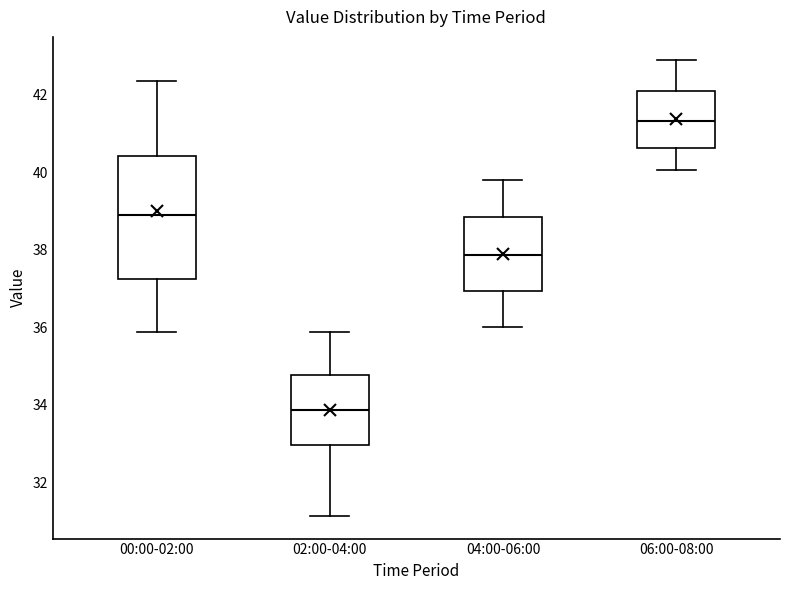

Reading left to right, transcribe this box plot: for each box, give where its median line is, the range the box spans, and where its two whiskers end, as read against the y-axis. The values are not printed on the chart, so give them approximately, as read against the axis.

00:00-02:00: median 38.8, box 37.2 to 40.4, whiskers 35.8 to 42.4
02:00-04:00: median 33.8, box 33.0 to 34.8, whiskers 31.2 to 35.8
04:00-06:00: median 37.8, box 37.0 to 38.8, whiskers 36.0 to 39.8
06:00-08:00: median 41.4, box 40.6 to 42.0, whiskers 40.0 to 43.0